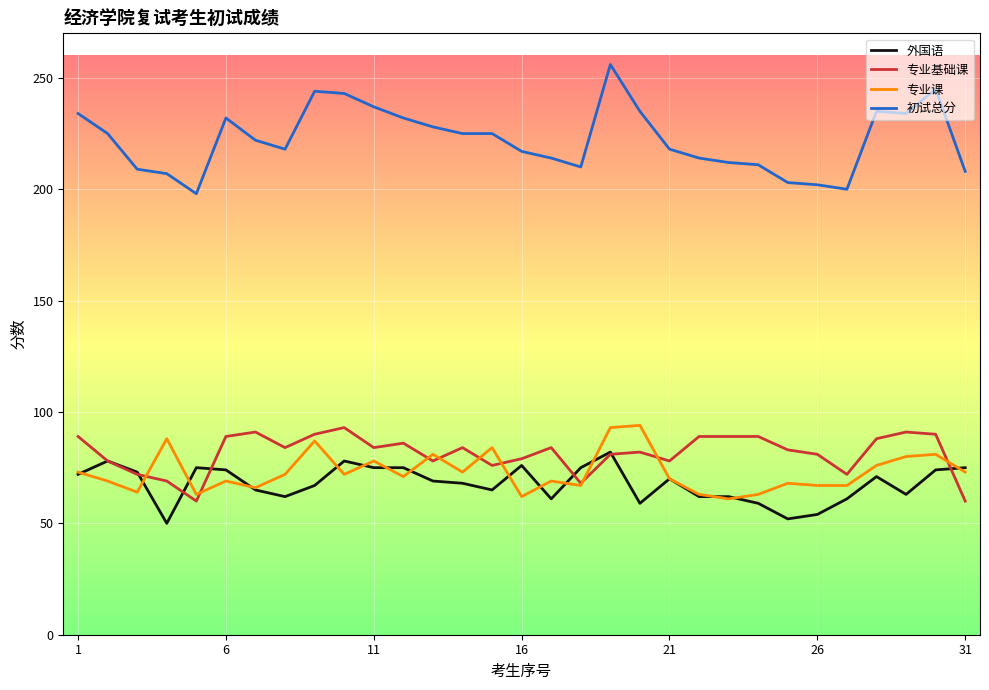

What is the smallest value displayed?

50